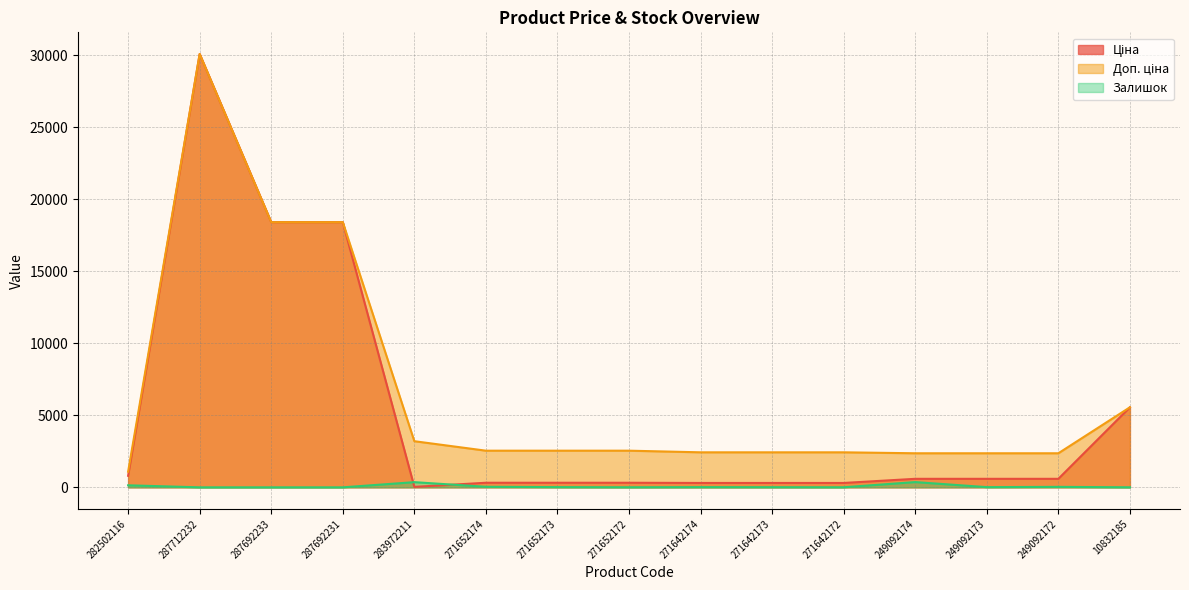

How many lines are shown in the chart?

3